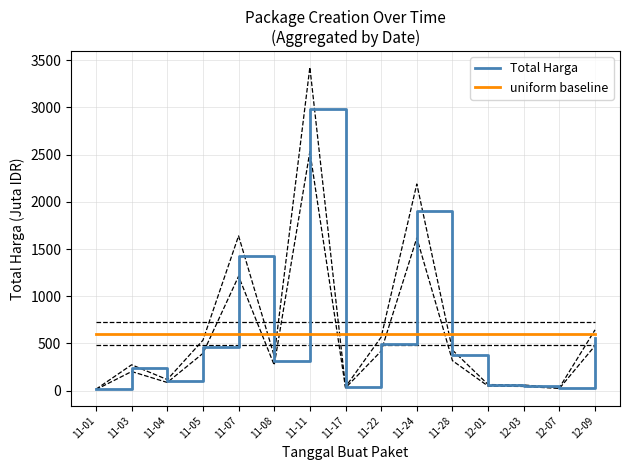

What is the label of the 5th point from the left?

11-07